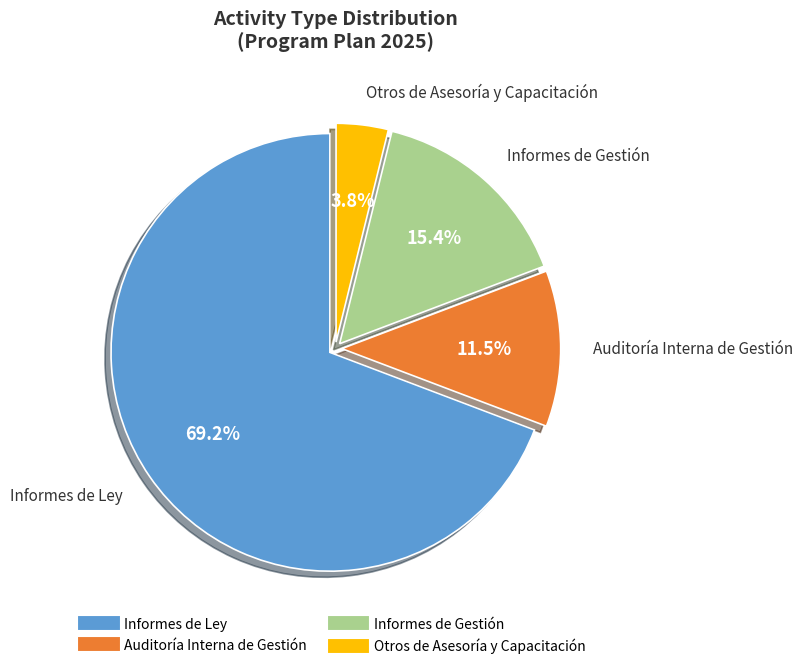

What is the smallest slice in the pie chart?

Otros de Asesoría y Capacitación